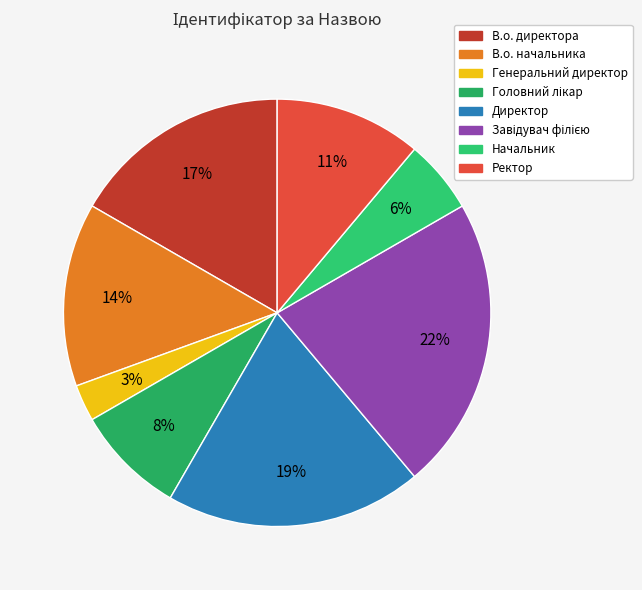

What is the ratio of the value at Начальник to the value at Головний лікар?

0.7